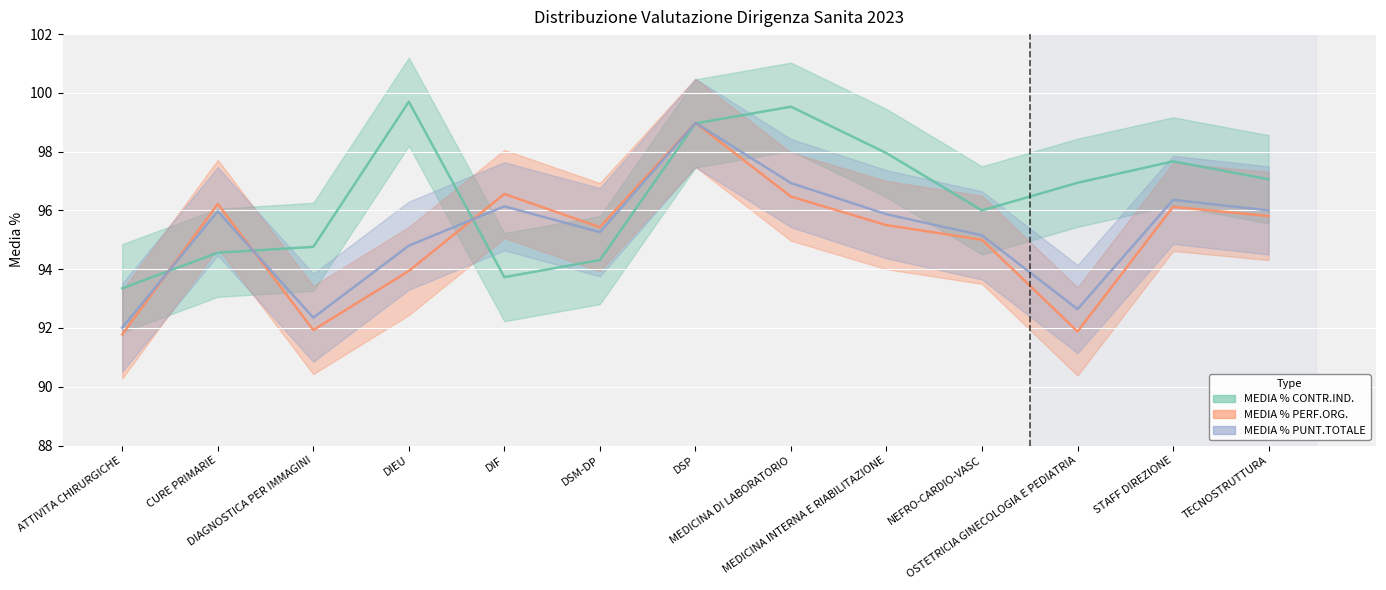

Where is the first local maximum for MEDIA % PERF.ORG.?

CURE PRIMARIE